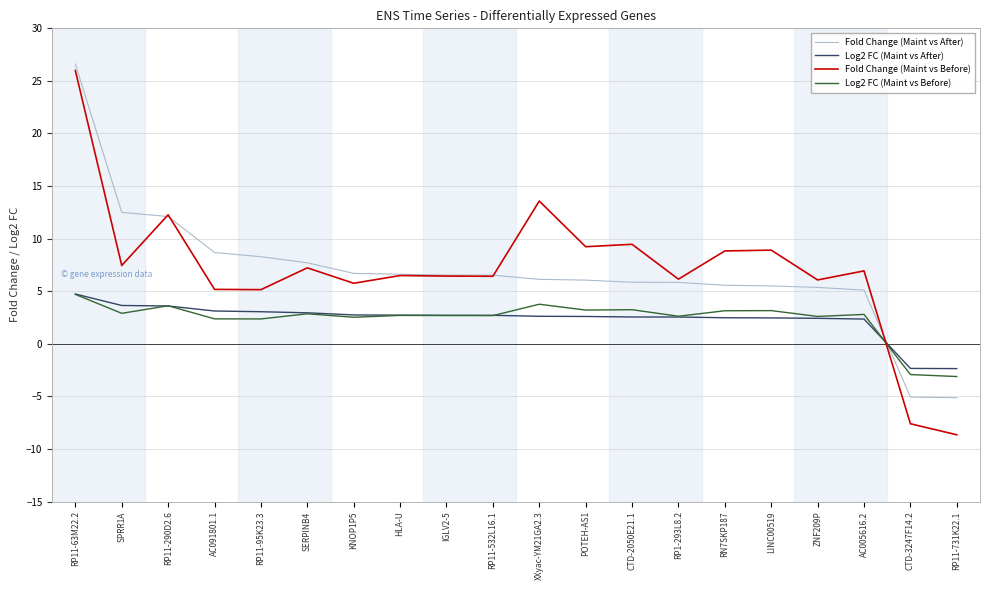

True or false: Log2 FC (Maint vs After) has a value of 3.1 at AC091801.1.

True